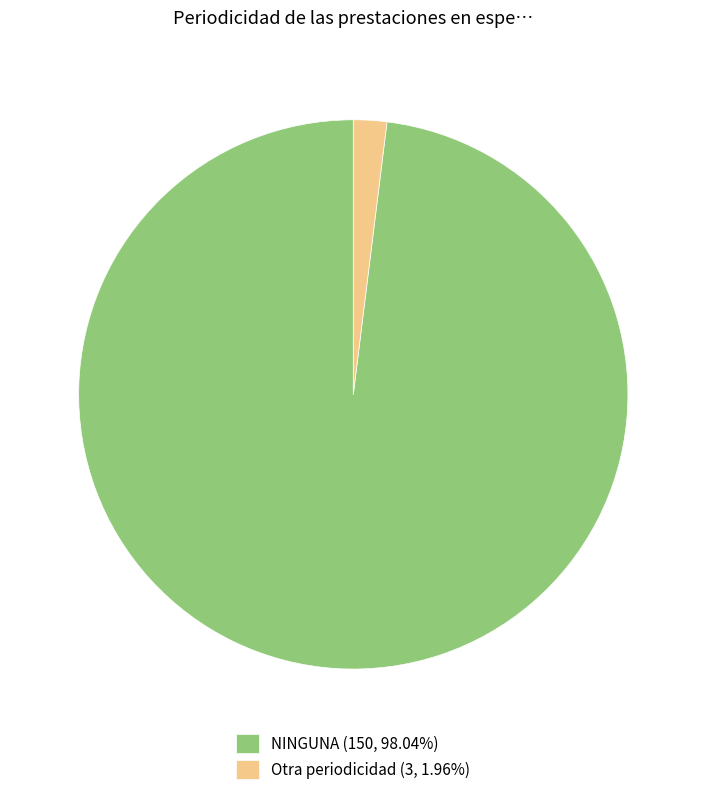

Is Otra periodicidad (3, 1.96%) the majority of the pie?

No